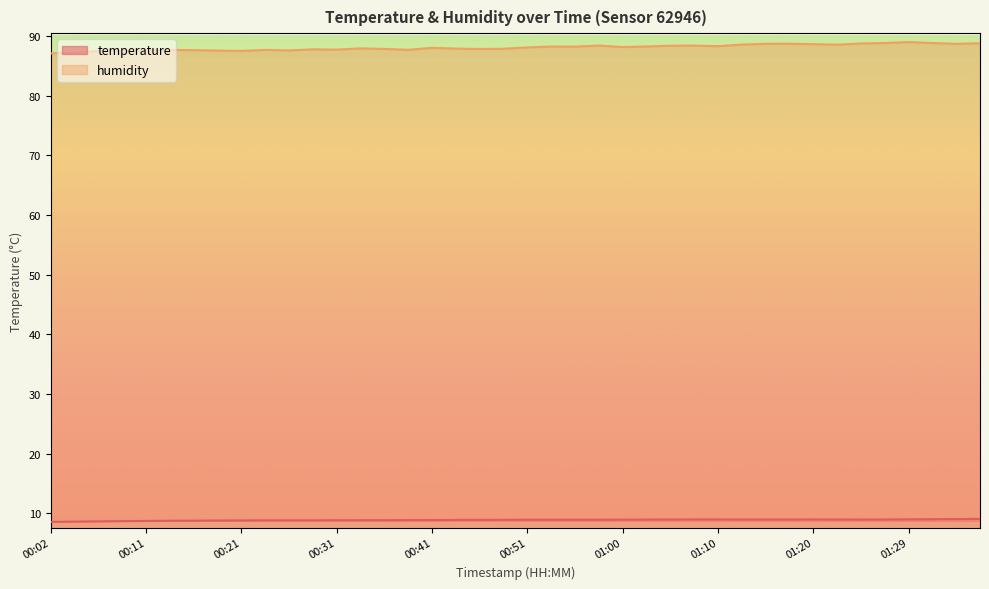

How many interior local valleys does the humidity series have?

10